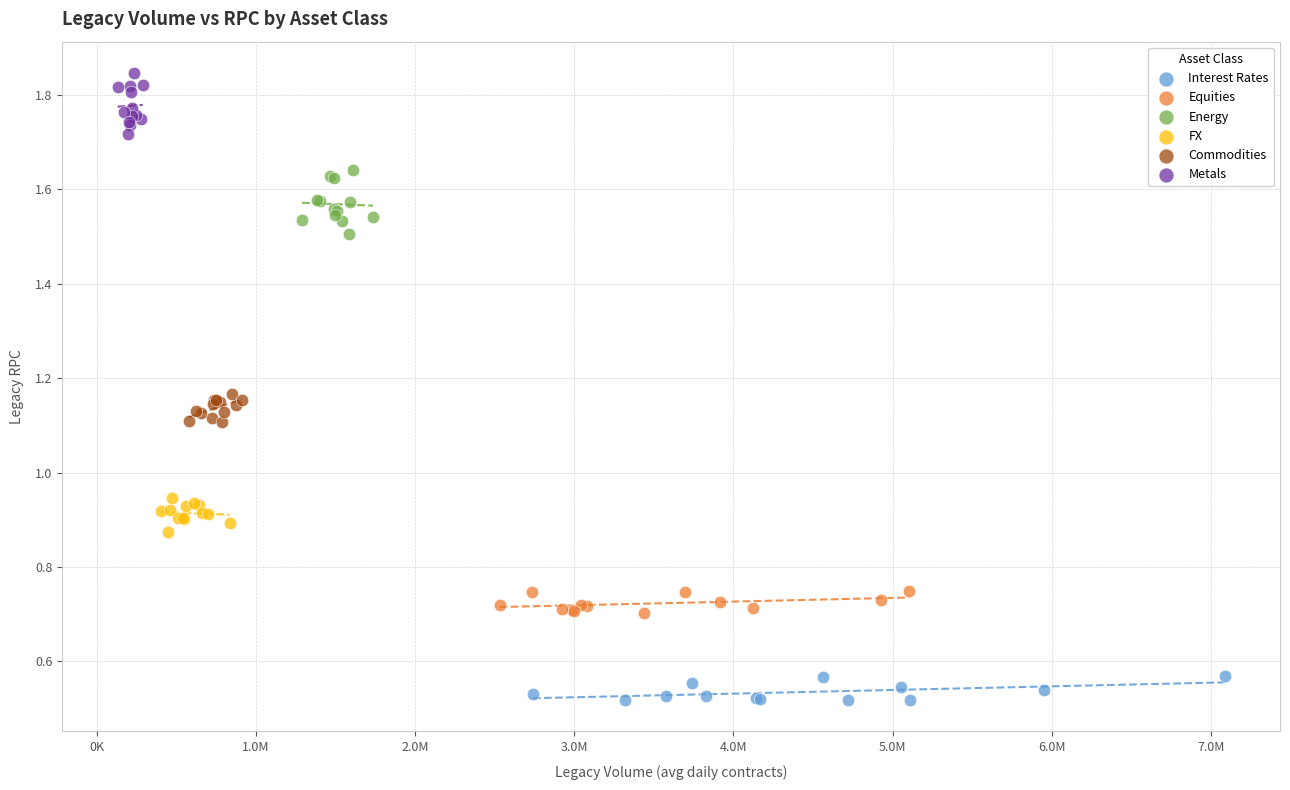

Which series reaches the minimum Y coordinate?

Interest Rates